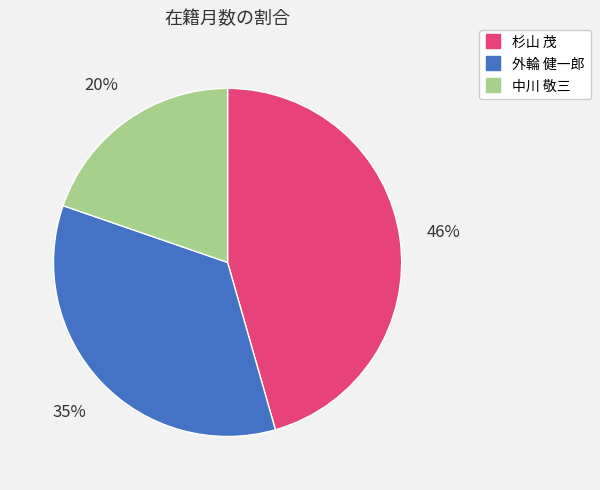

Is there any slice that represents more than half of the pie?

No